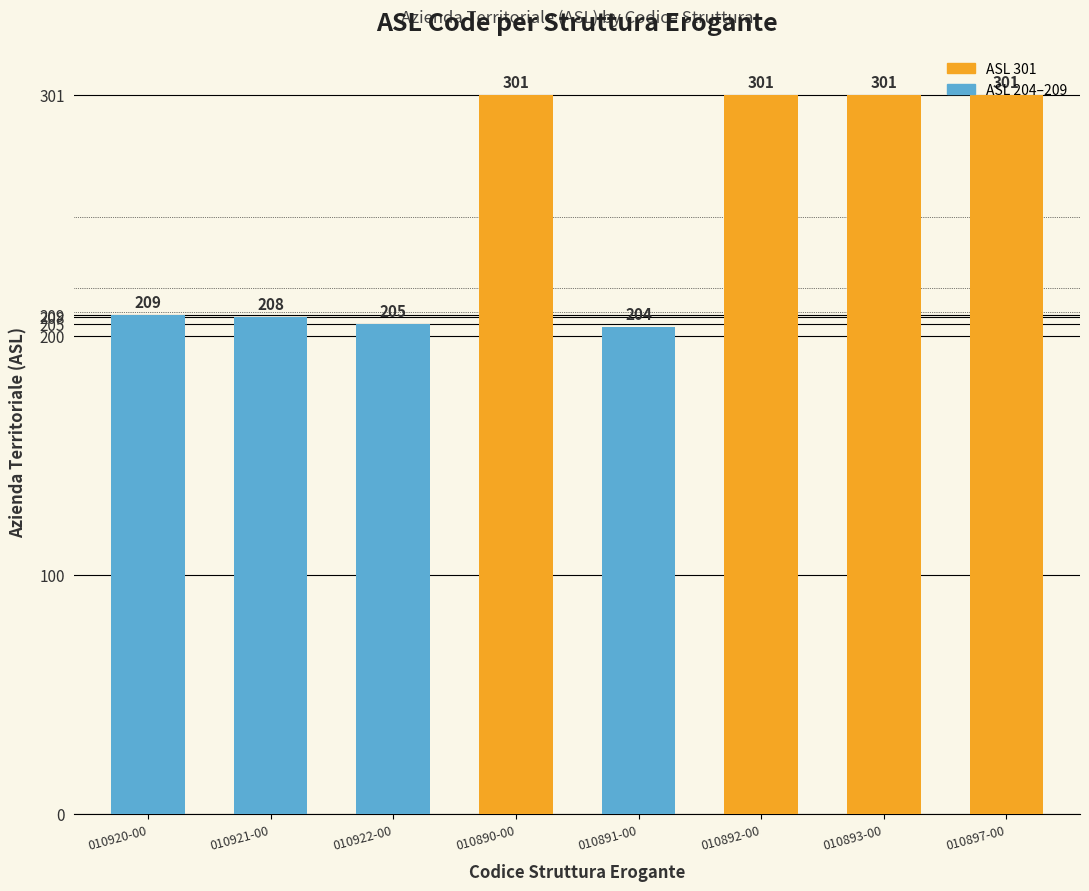

What is the difference between the second highest and second lowest values?

96